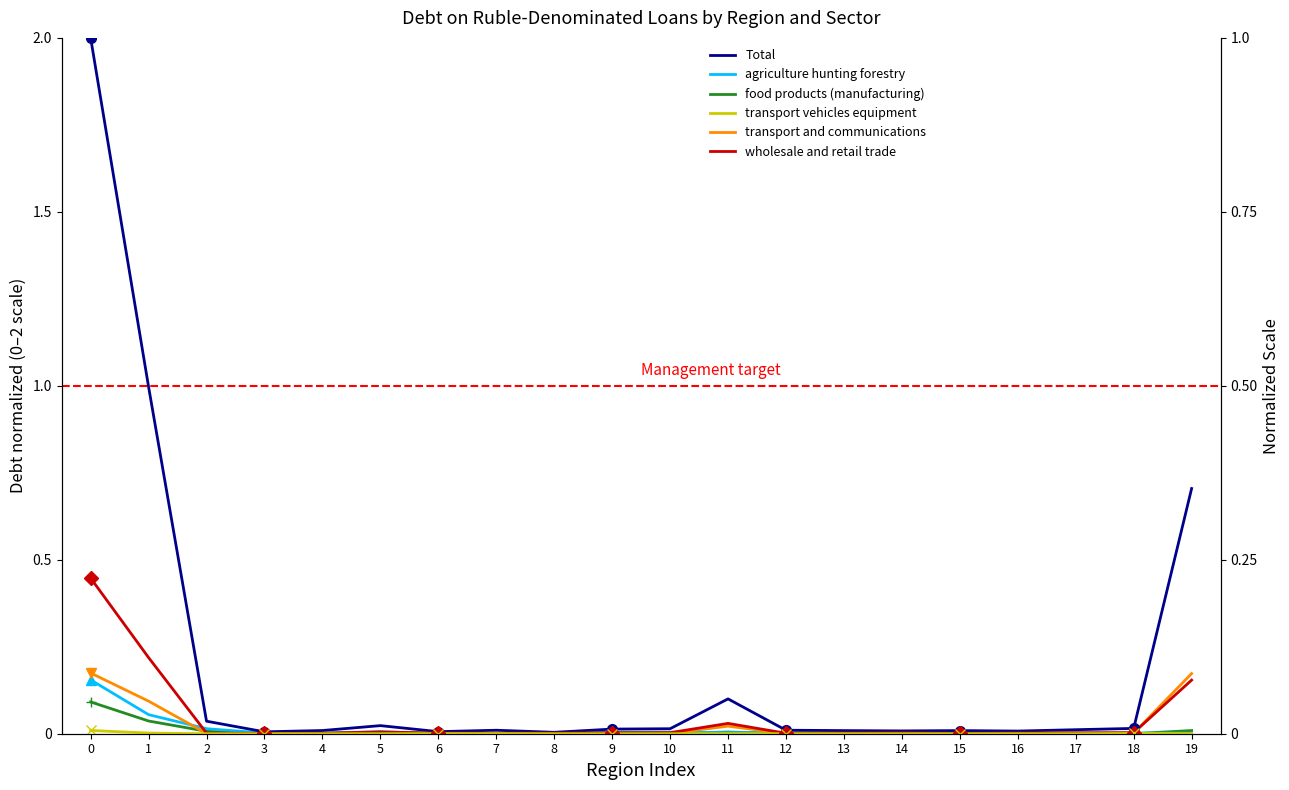

Does the chart have visible grid lines?

No